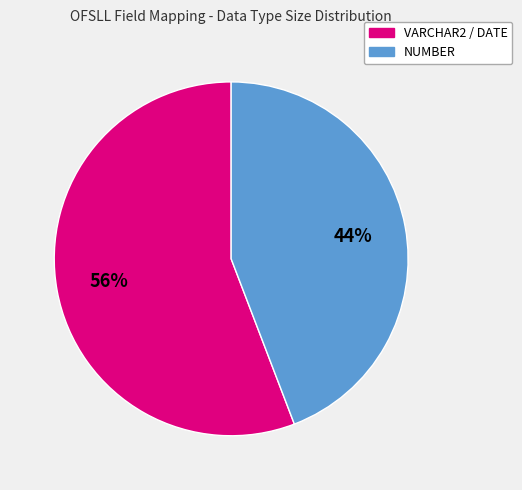

To the nearest percent, what is the average slice percentage?

50%